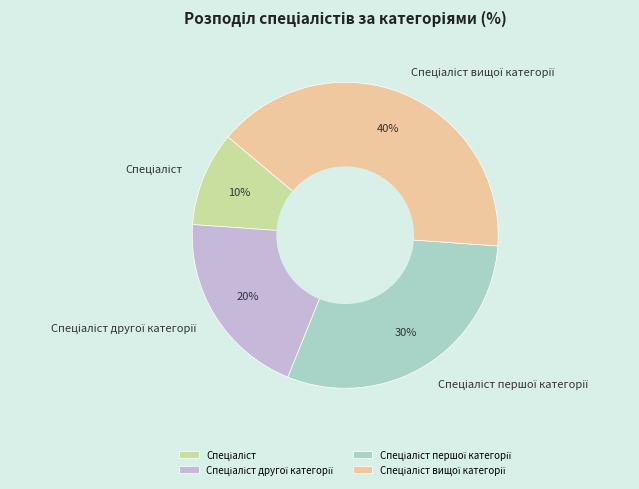

To the nearest percent, what is the average slice percentage?

25%